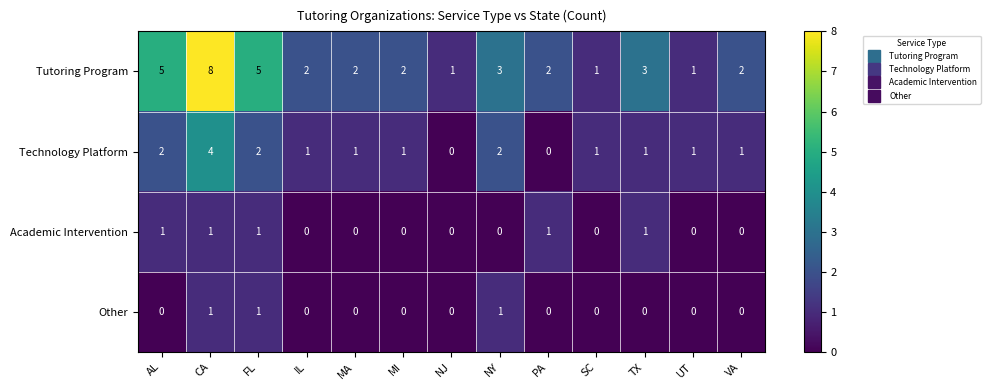

Is it true that Other equals 0 at MA?

True